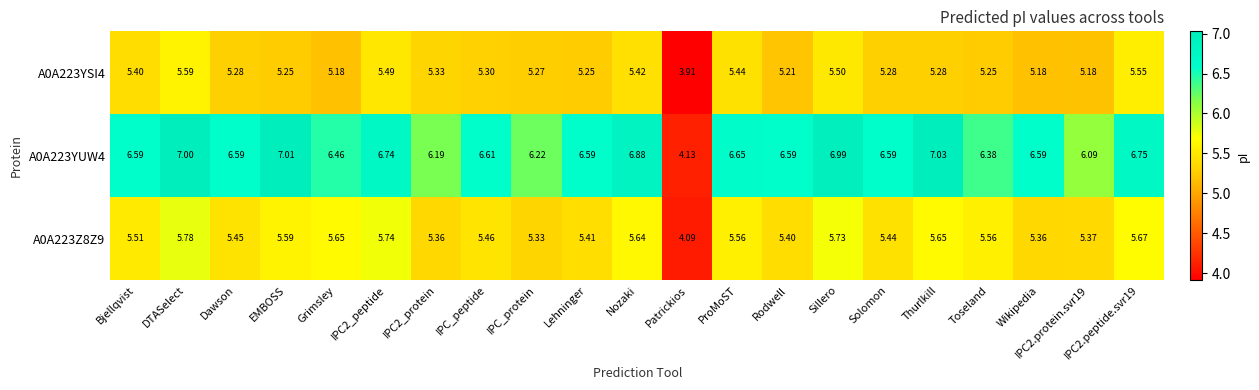

Is the value of A0A223YSI4 at Dawson greater than the value of A0A223Z8Z9 at IPC2_protein?

No